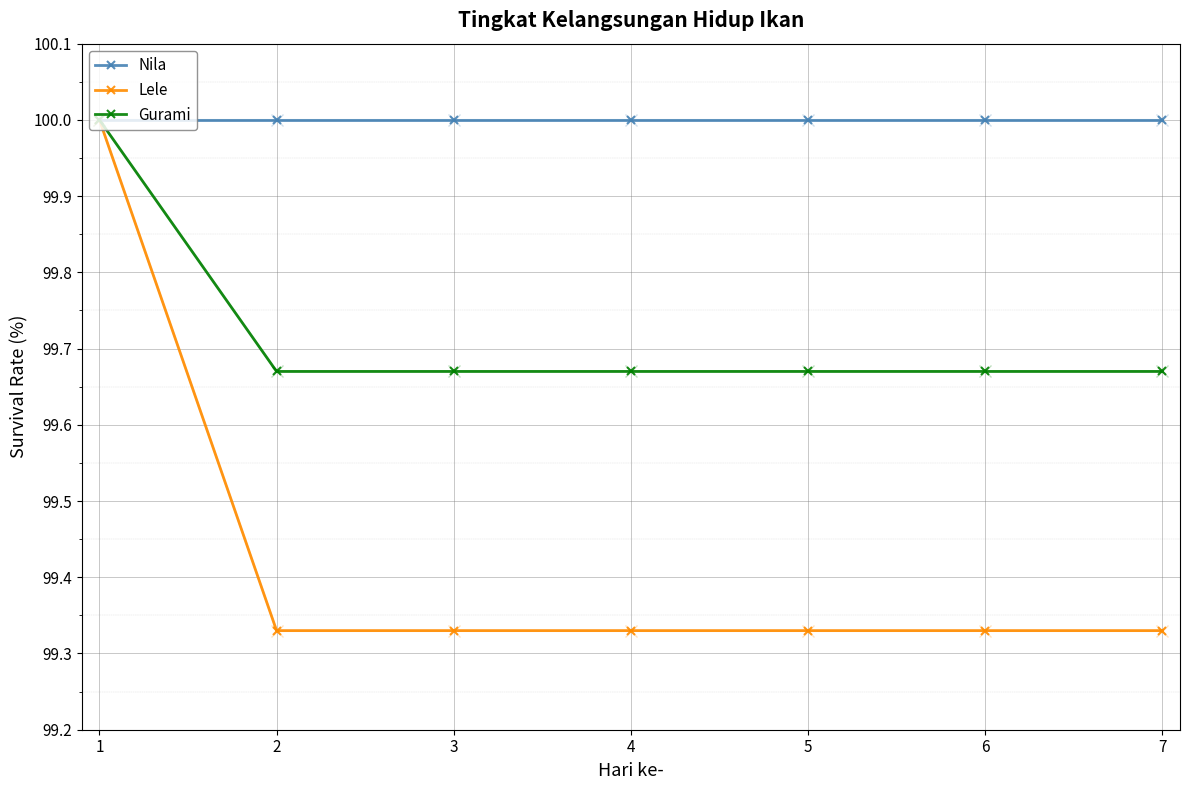

True or false: Nila has a value of 170.4 at 4.

False